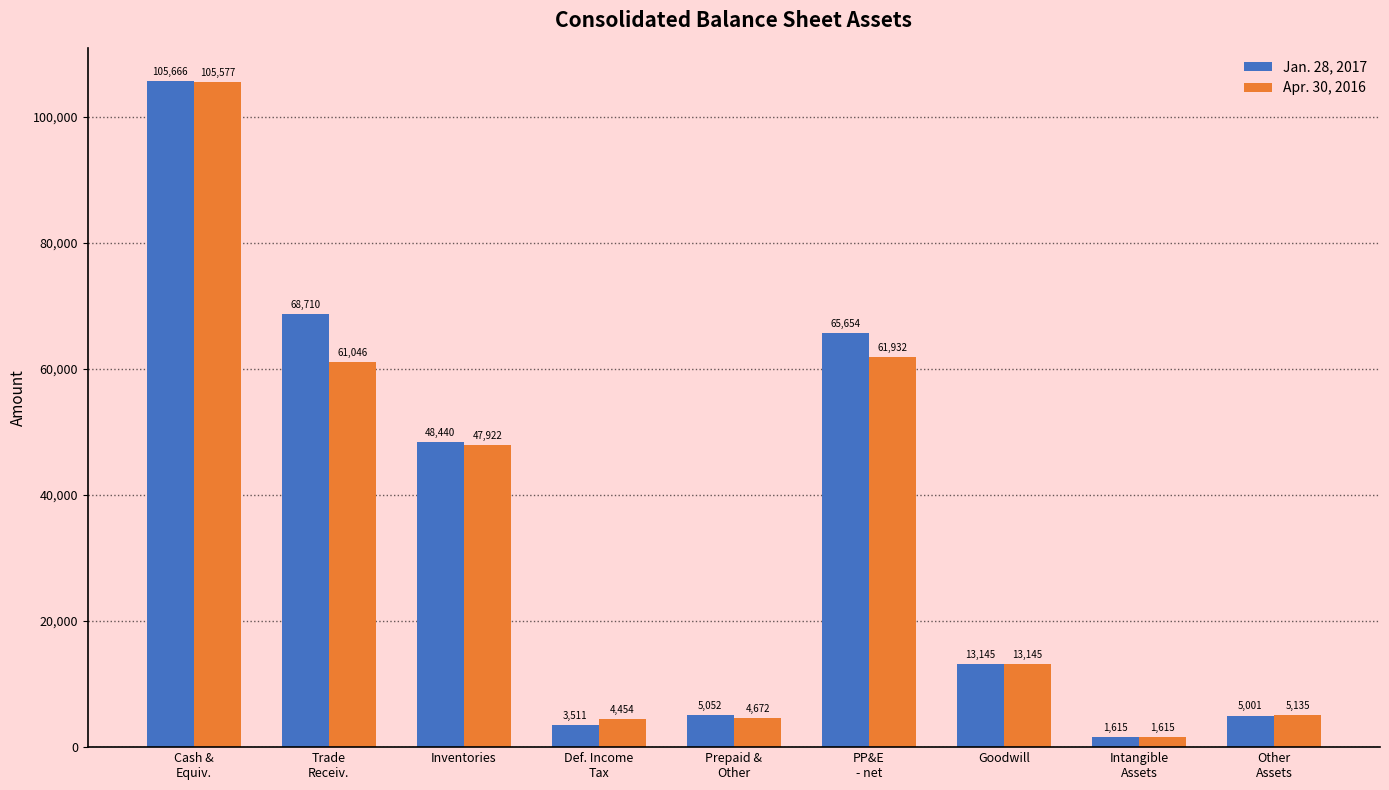

What is the spread (max minus min) of values at Prepaid &
Other?

380